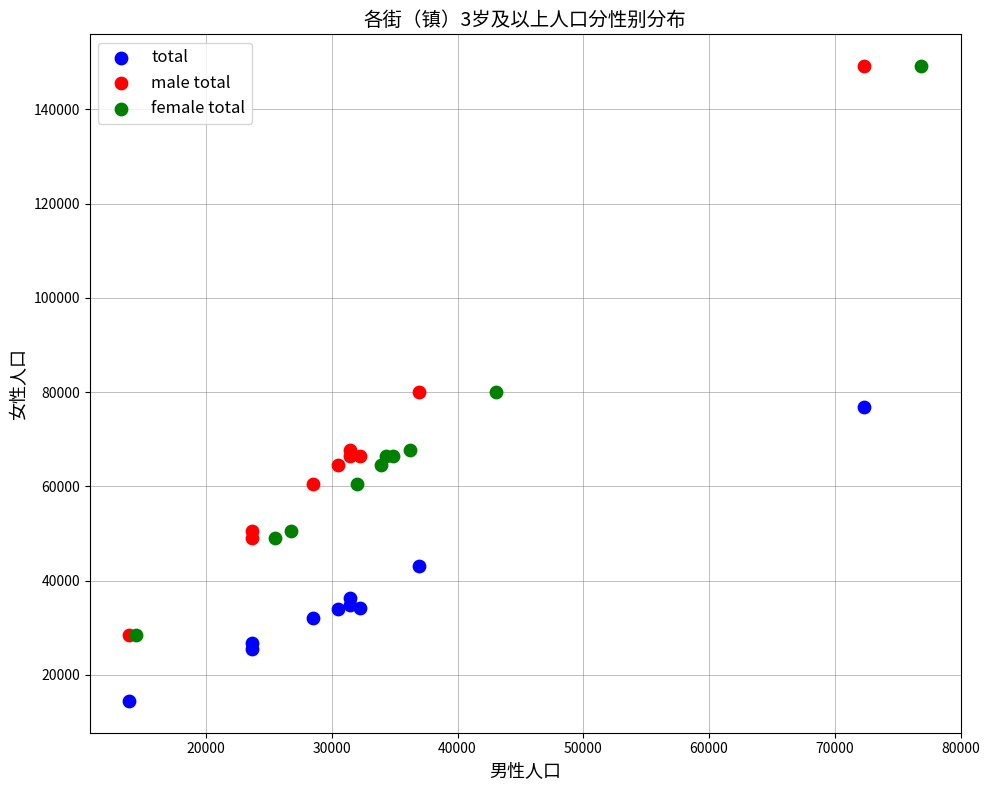

Which series contains the lowest Y value?

total